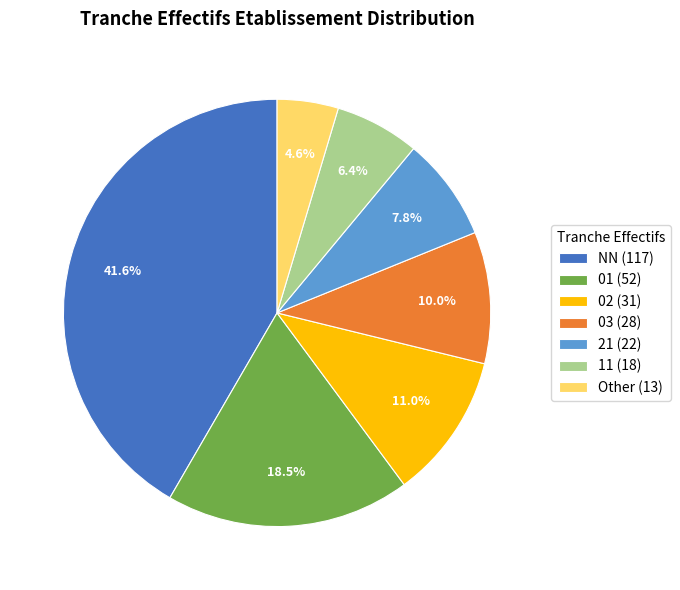

To the nearest percent, what is the average slice percentage?

14%